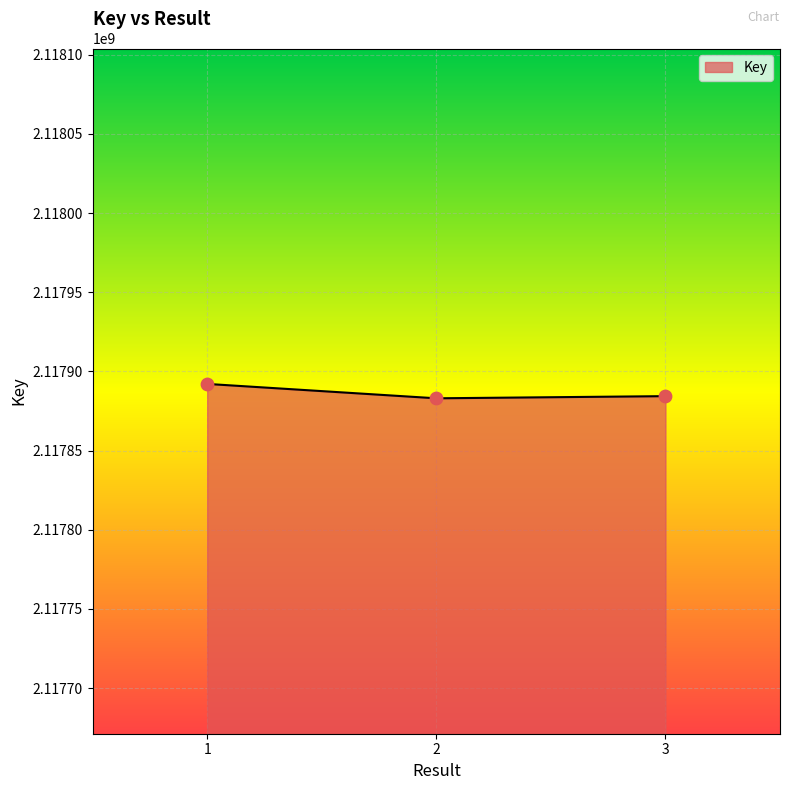

What is the change in value from 1 to 3?

-7727